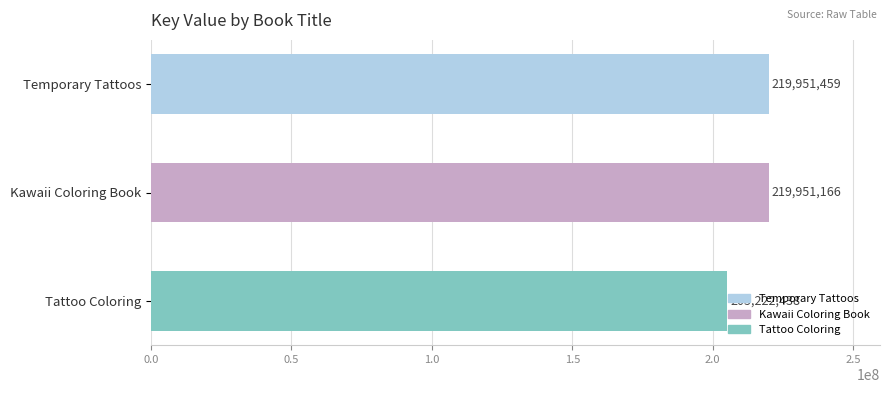

What is the average value?

215041688